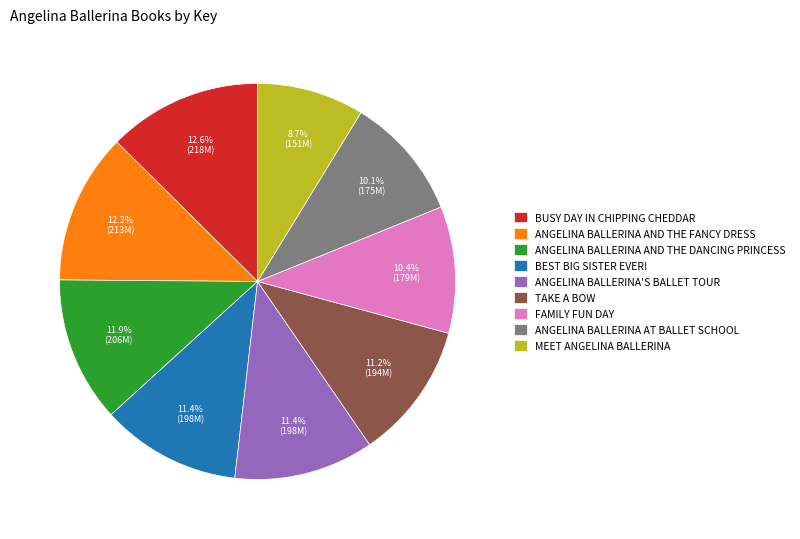

Which has a higher value, BUSY DAY IN CHIPPING CHEDDAR or BEST BIG SISTER EVER!?

BUSY DAY IN CHIPPING CHEDDAR